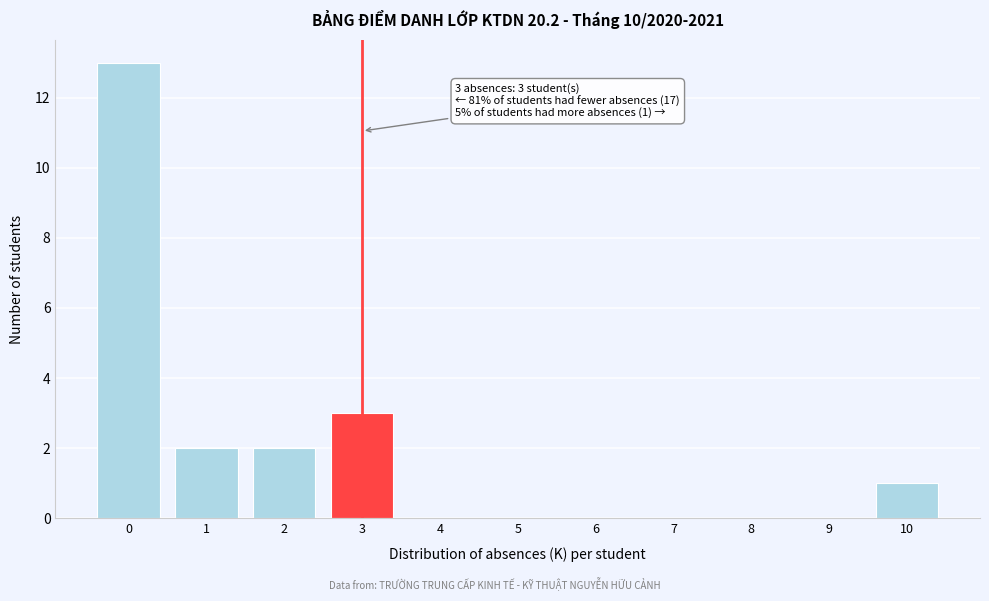

Reading left to right, list all the values displayed in this chart.

0=13	1=2	2=2	3=3	4=0	5=0	6=0	7=0	8=0	9=0	10=1